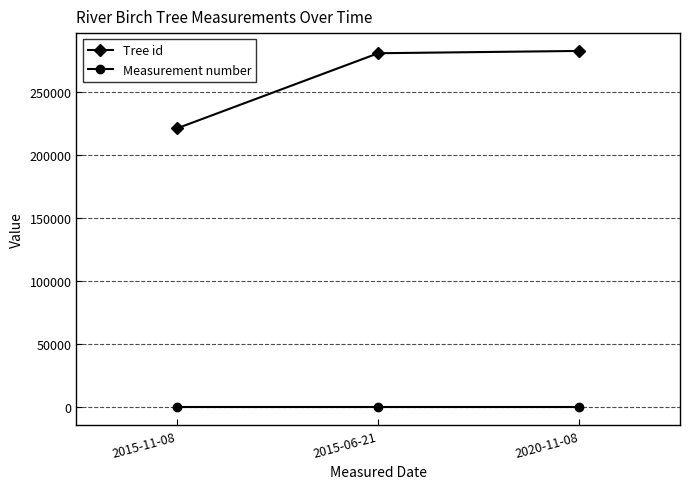

What is the lowest value of the Tree id series?

221000